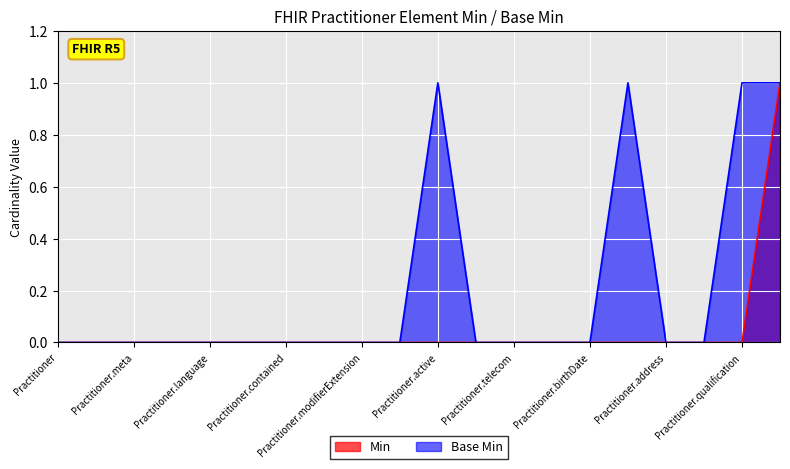

List the series in order of their peak value, lowest first.

Min, Base Min